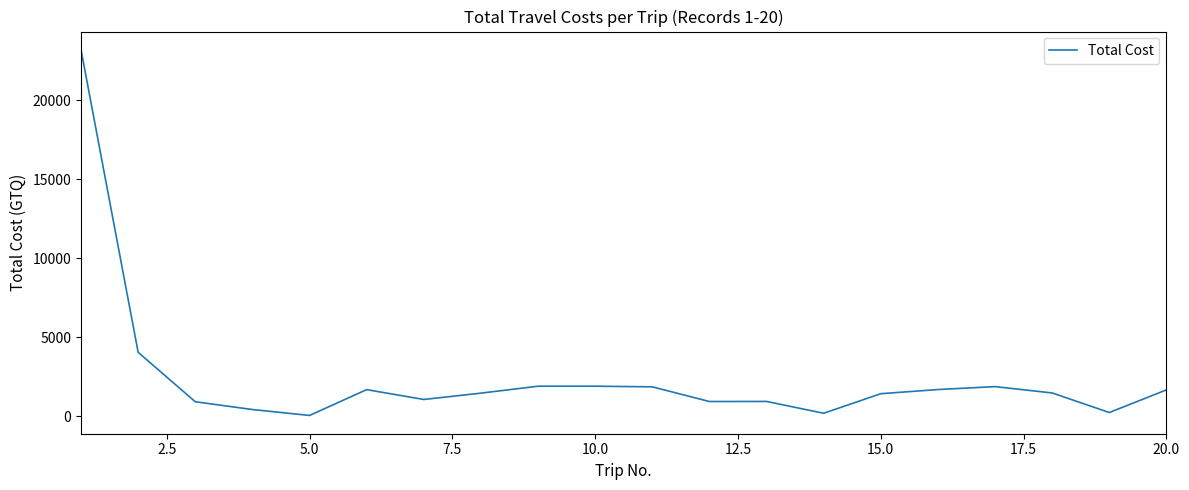

What is the maximum value shown in the chart?

23191.6